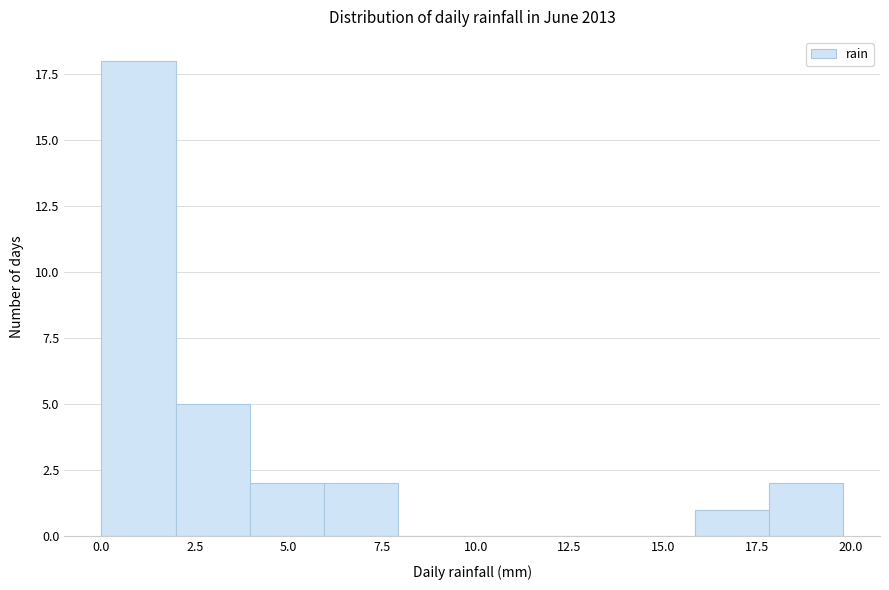

Around what value on the x-axis is the tallest bar? Give the approximate position of its centre, as read against the axis.

1.0